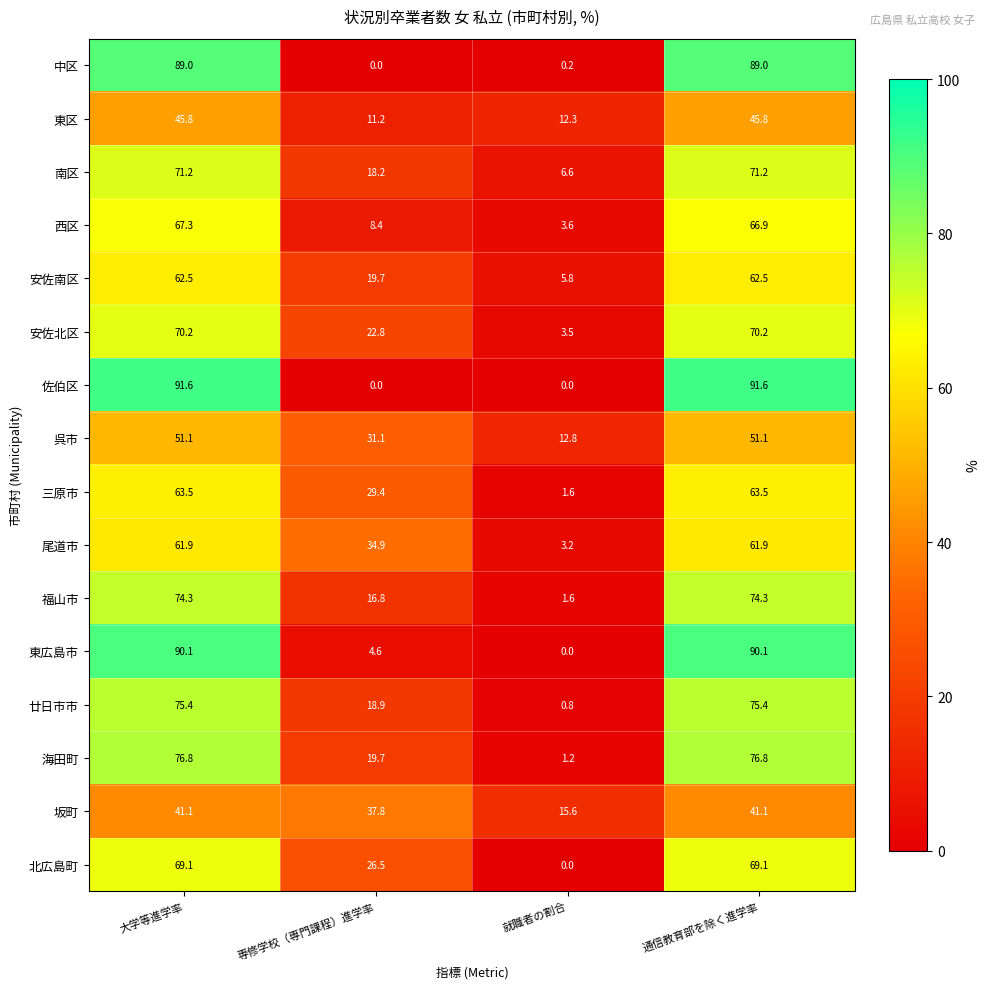

Where is 福山市 nearest to the value 37?

専修学校（専門課程）進学率